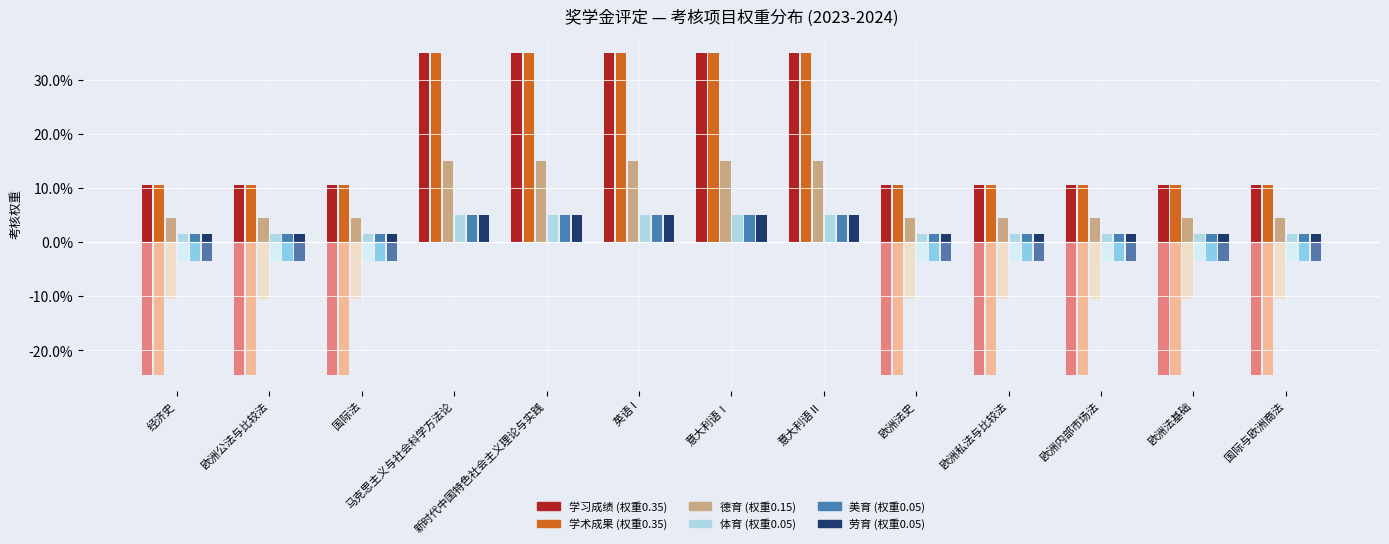

What is the total value across all series at 意大利语Ⅰ?

1.0